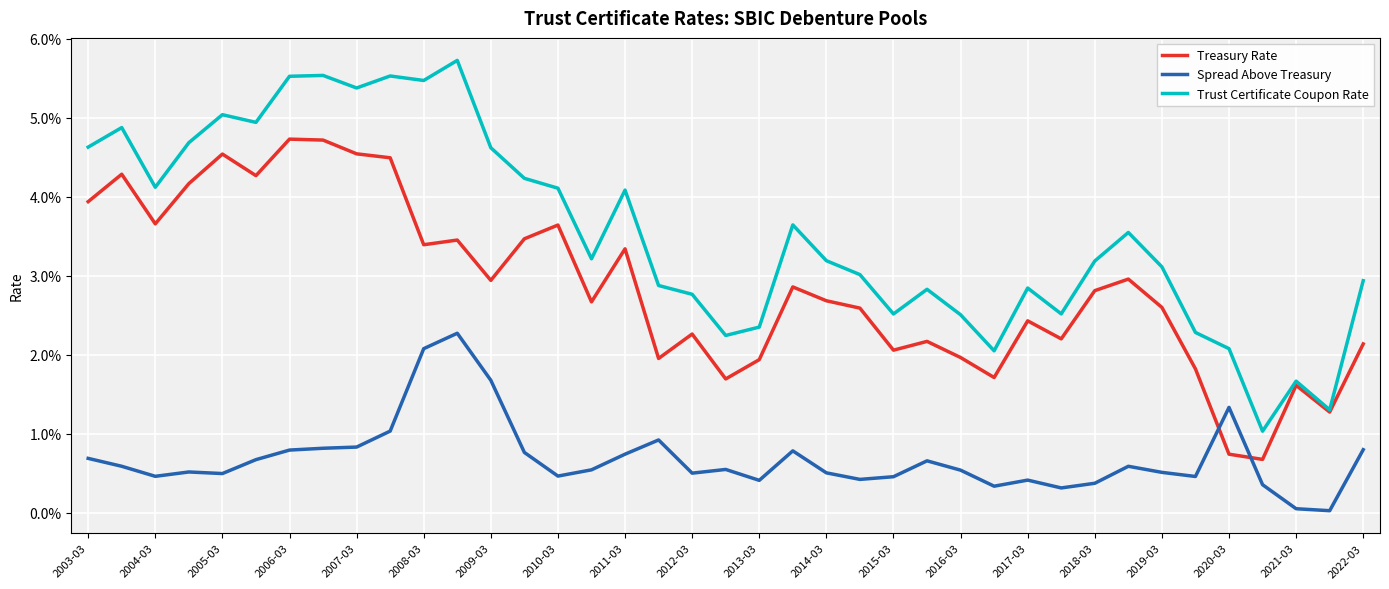

List the labels in order of Trust Certificate Coupon Rate value, smallest first.

35, 37, 36, 27, 34, 2022-03, 33, 20, 26, 24, 29, 2021-03, 25, 28, 2020-03, 38, 23, 32, 30, 22, 2018-03, 31, 21, 2019-03, 2017-03, 2005-03, 2016-03, 2015-03, 2003-03, 2006-03, 2004-03, 2008-03, 2007-03, 2011-03, 2013-03, 2009-03, 2012-03, 2010-03, 2014-03